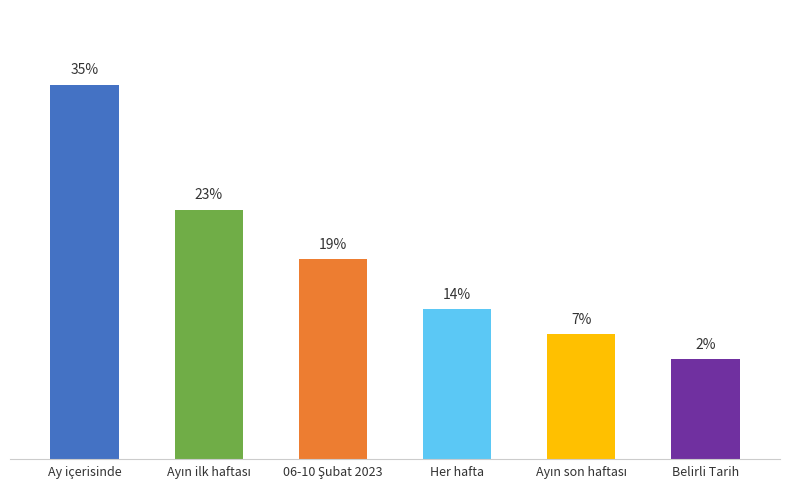

List the labels in order of value, smallest first.

Belirli Tarih, Ayın son haftası, Her hafta, 06-10 Şubat 2023, Ayın ilk haftası, Ay içerisinde